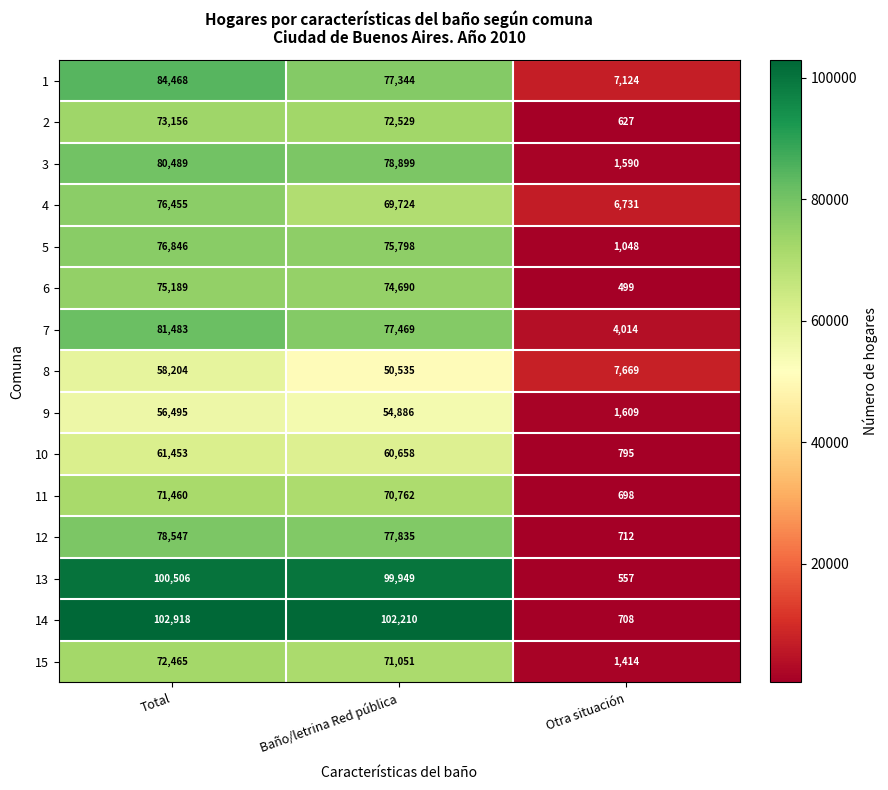

How many data points in 13 are less than 99949?

1